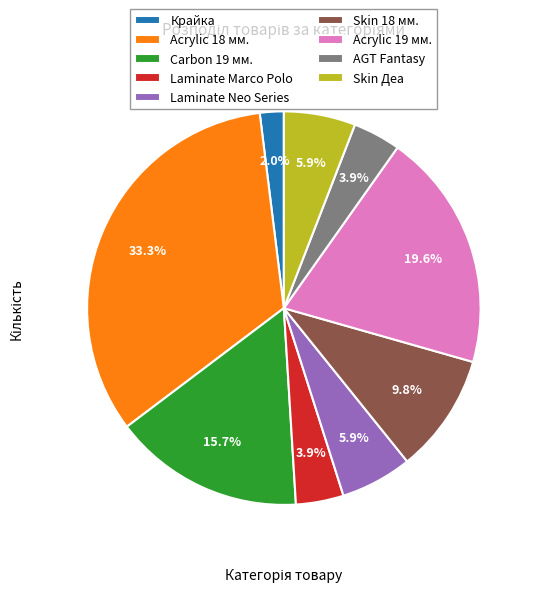

Which slice is the smallest?

Крайка